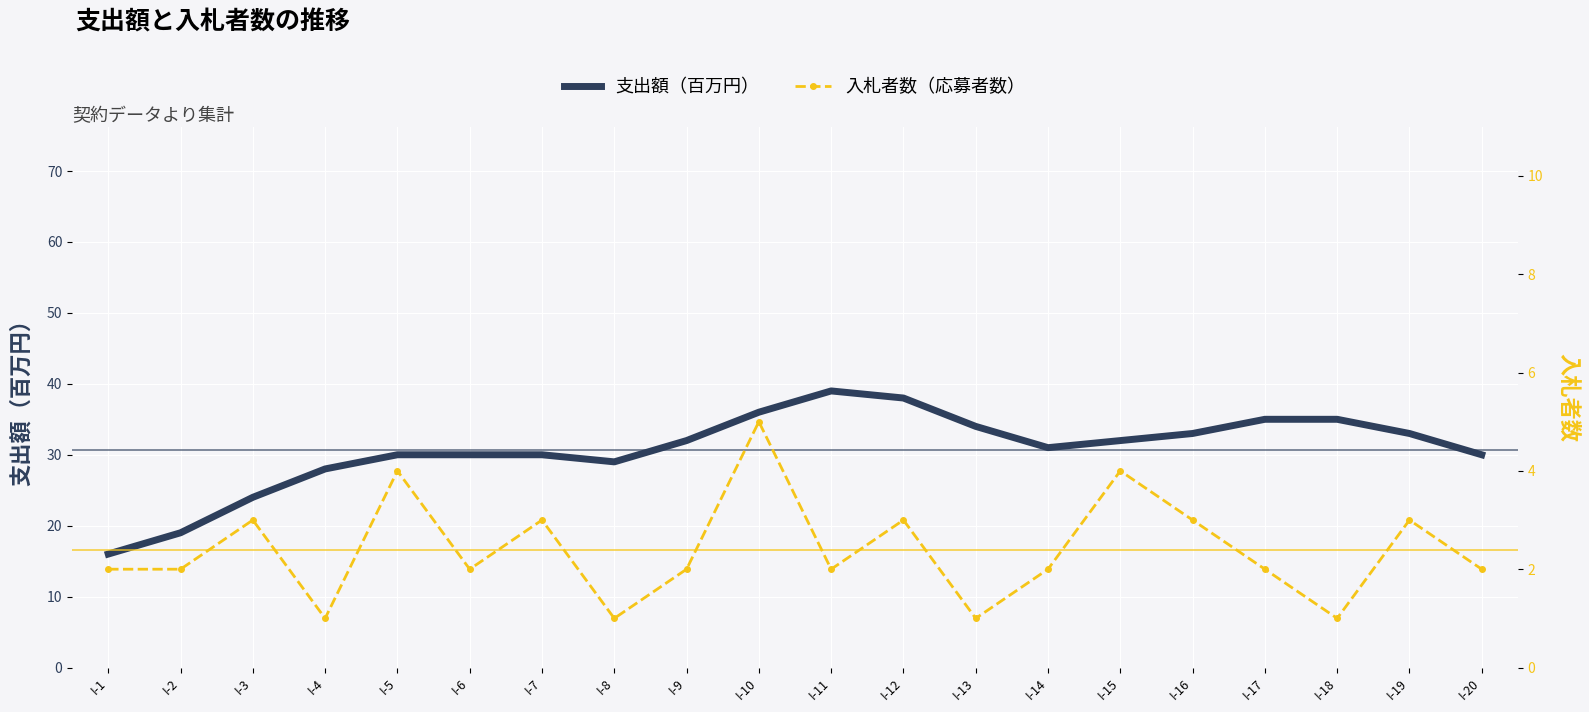

What is the maximum value for 支出額（百万円）?

39